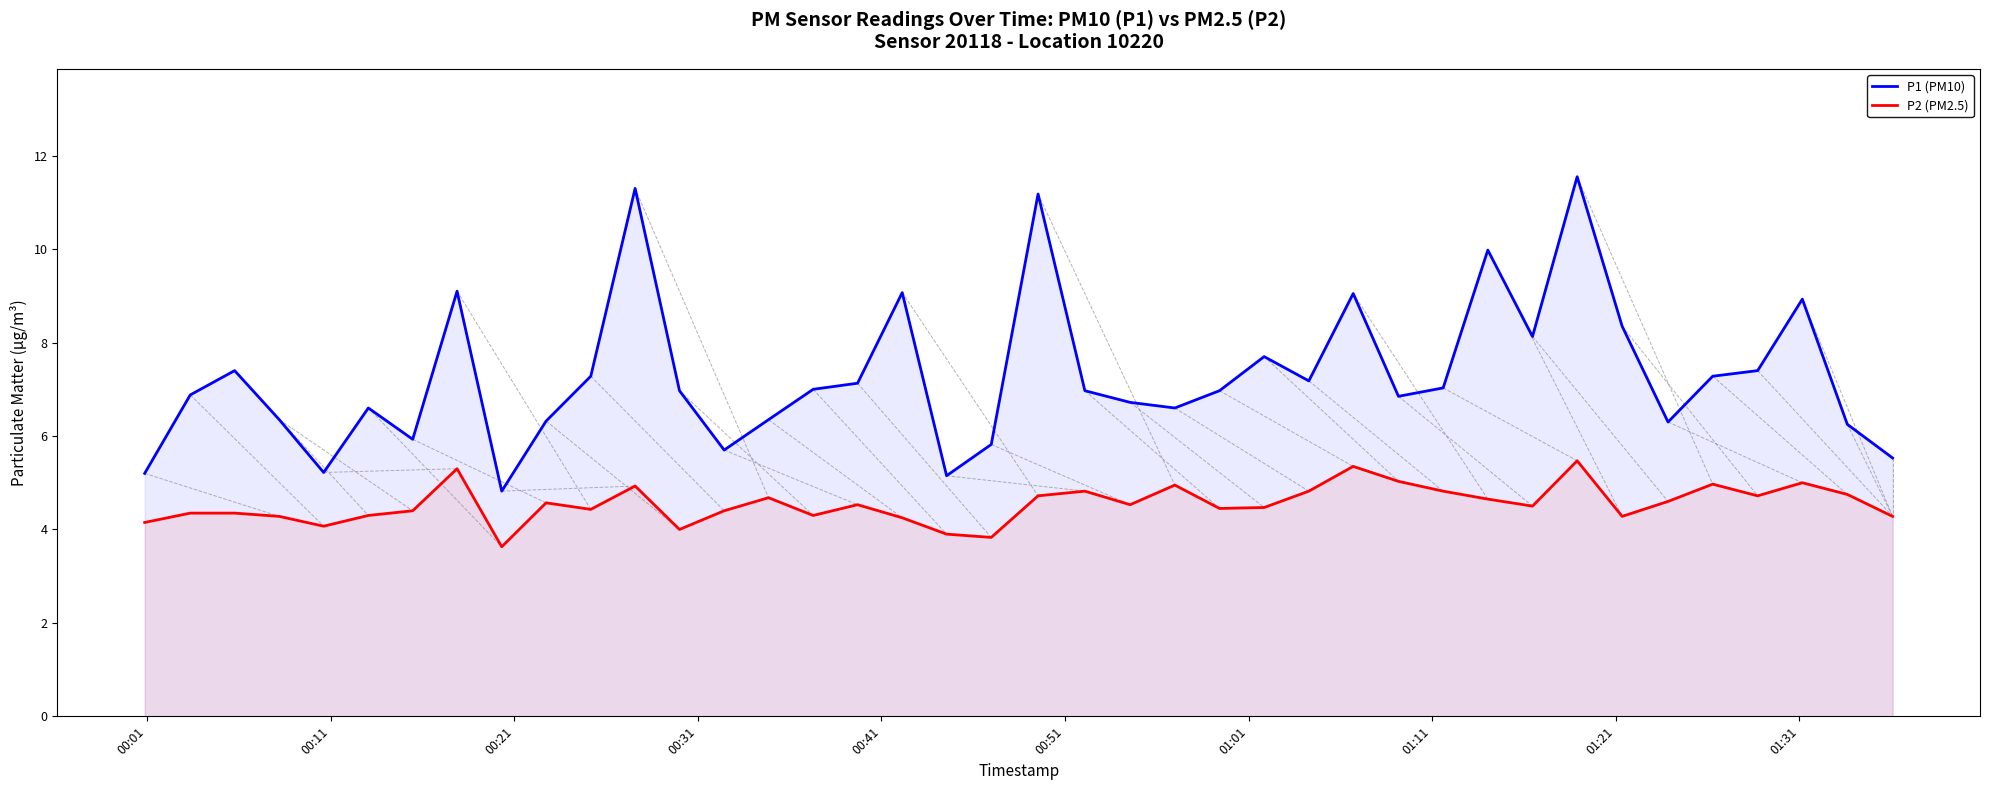

In P2 (PM2.5), how many points are lower than both neighbors (excluding endpoints)?

11